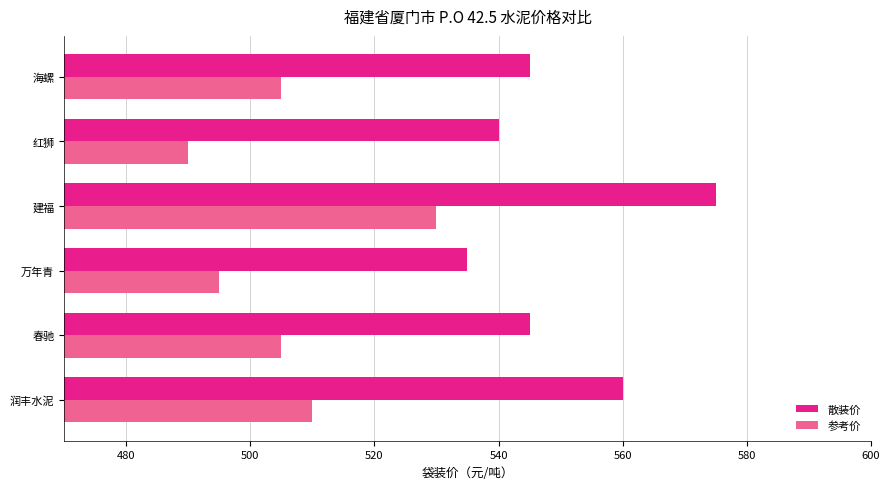

What is the spread (max minus min) of values at 海螺?

40